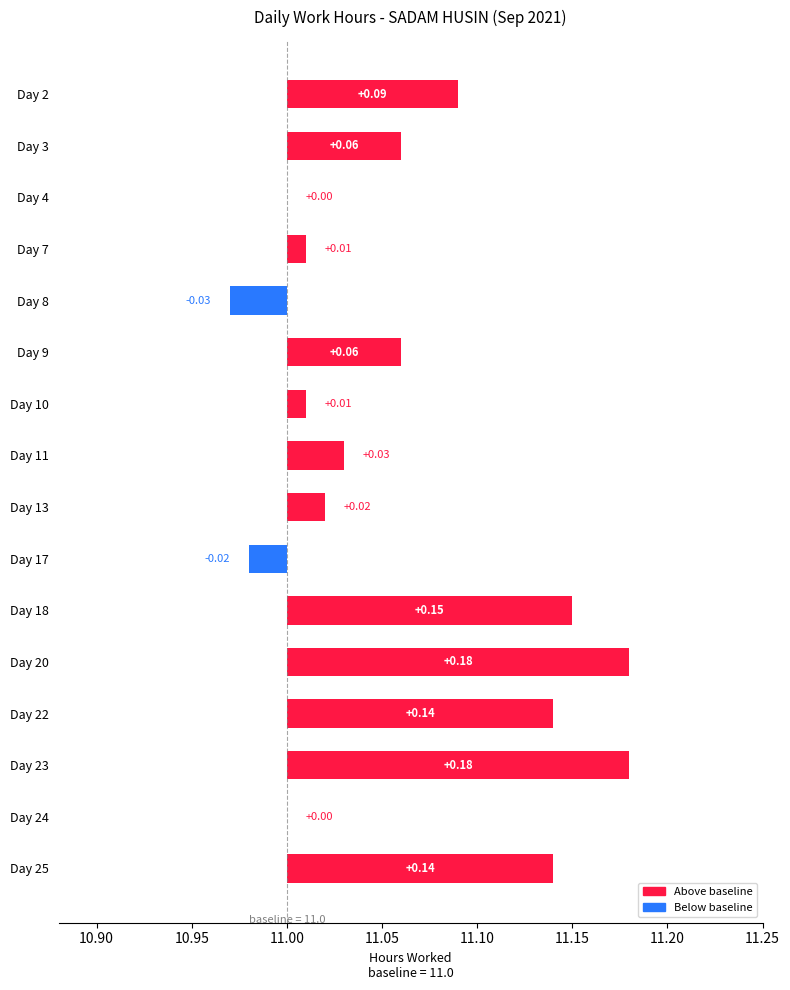

How many series are shown in this chart?

1